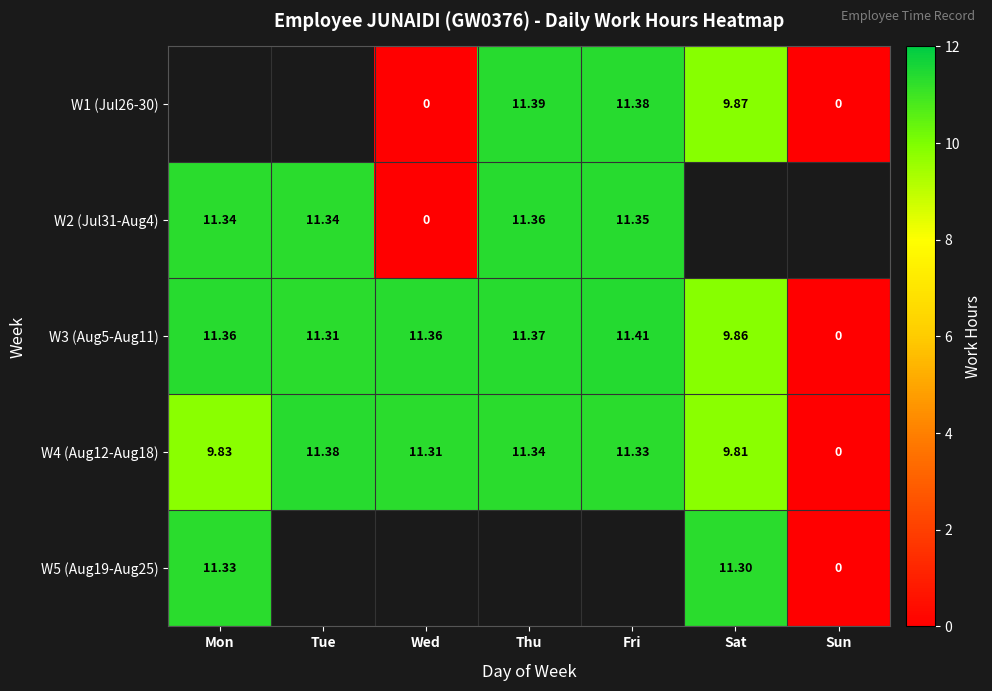

At which label is W4 (Aug12-Aug18) closest to 5?

Sat